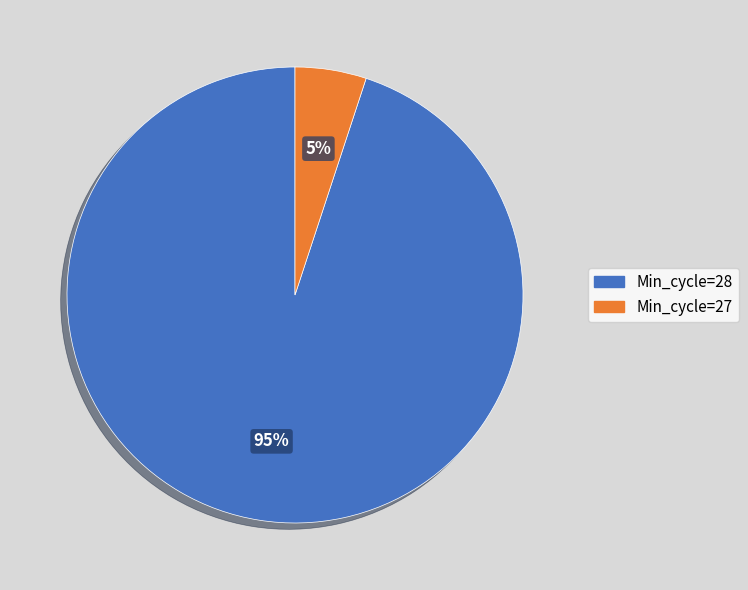

To the nearest percent, what is the average slice percentage?

50%